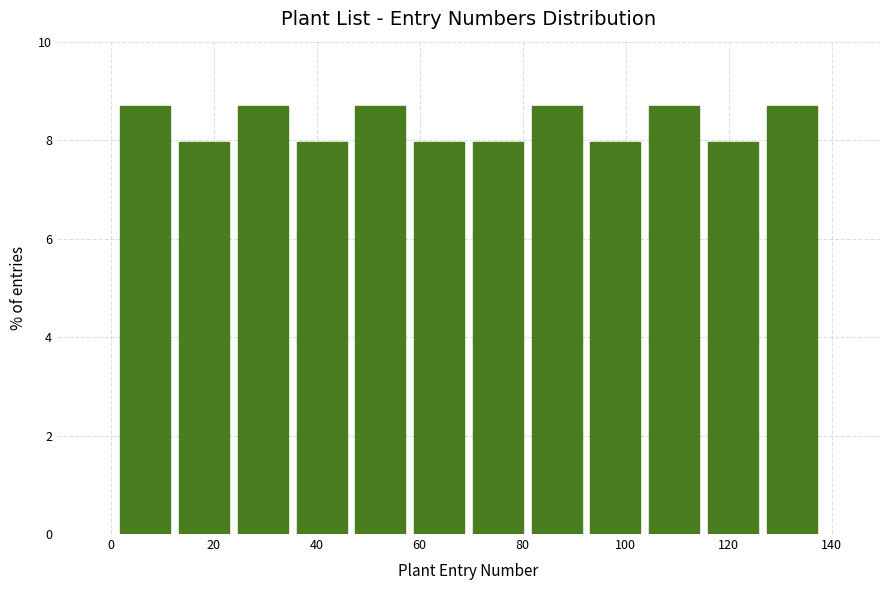

Reading left to right, list every bar in this chart as the range it spans on the x-axis followed by its height. Neither the bar edges nor the heights are printed on the chart, so give them approximately, as read against the axes.

2 to 12: 8.6
12 to 24: 8.0
24 to 36: 8.6
36 to 46: 8.0
46 to 58: 8.6
58 to 70: 8.0
70 to 80: 8.0
80 to 92: 8.6
92 to 104: 8.0
104 to 116: 8.6
116 to 126: 8.0
126 to 138: 8.6